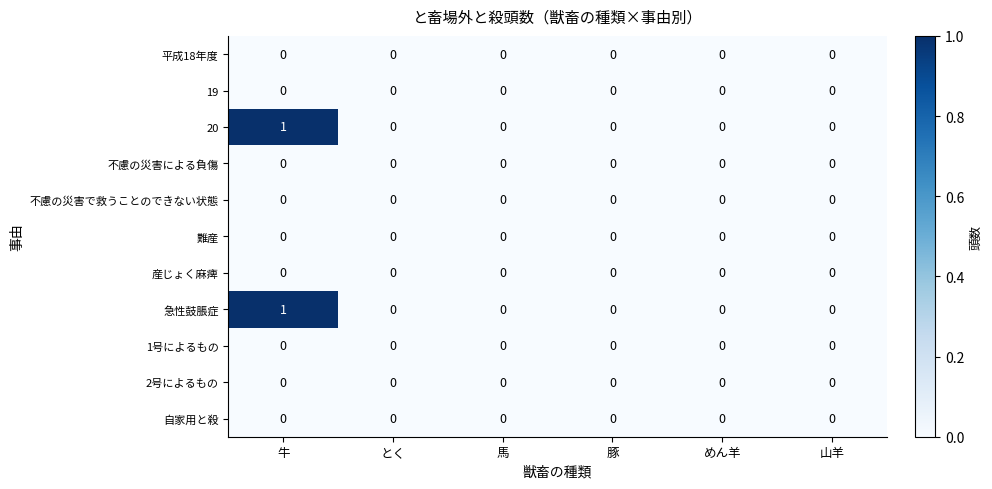

At which category is the sum across all series the highest?

牛